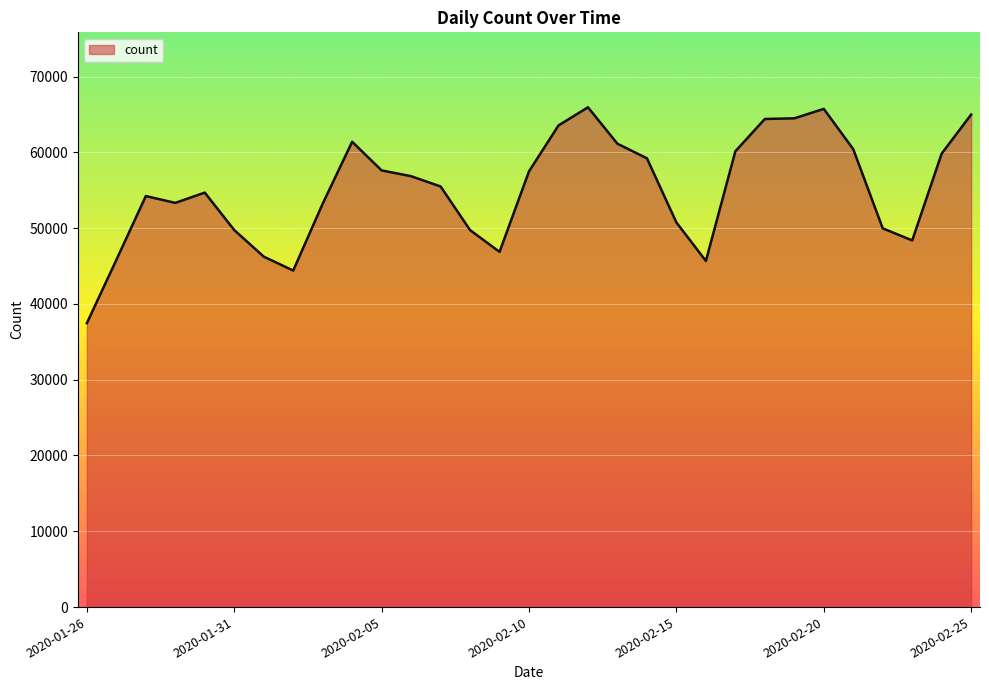

What is the maximum value shown in the chart?

65939